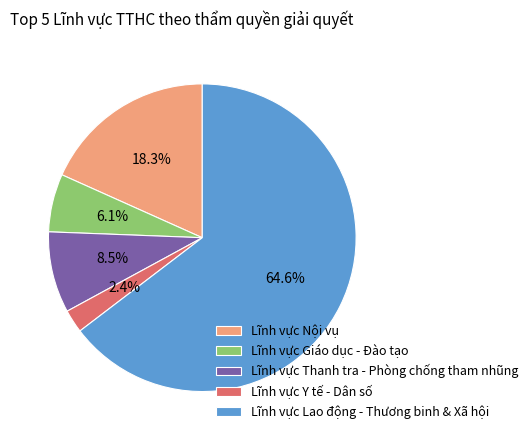

Count the number of slices in the pie.

5